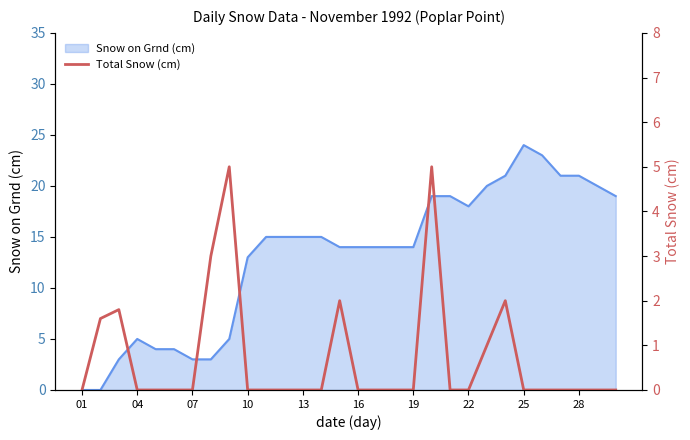

What is the average value?

0.7